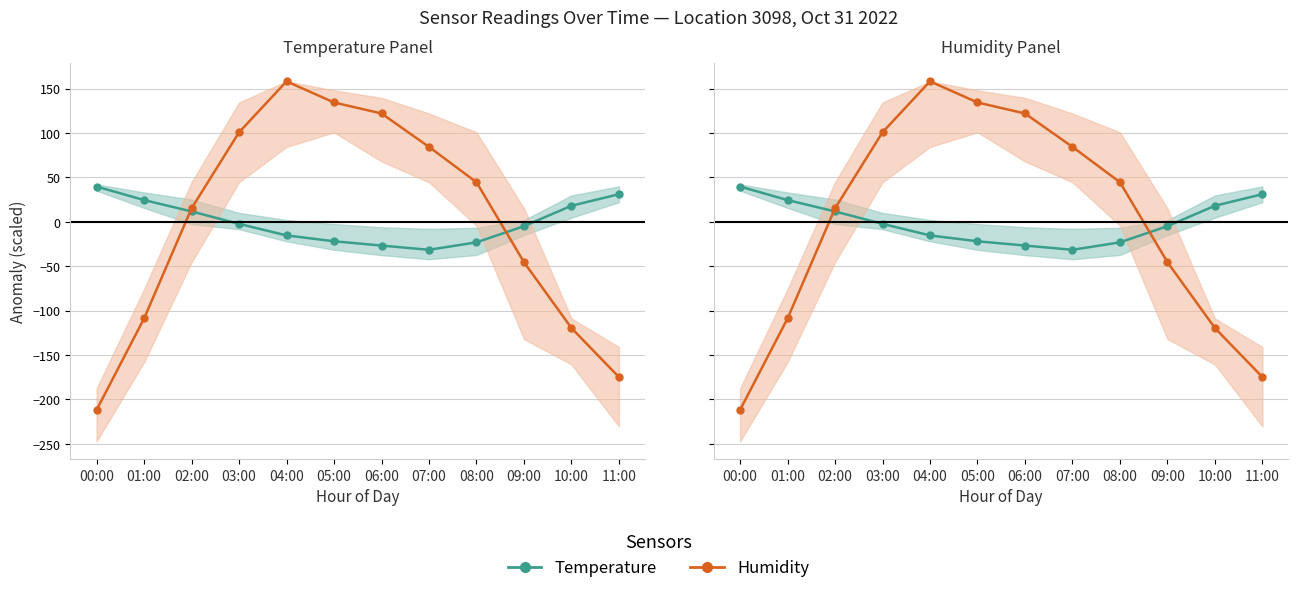

What is the greatest value displayed?

158.3